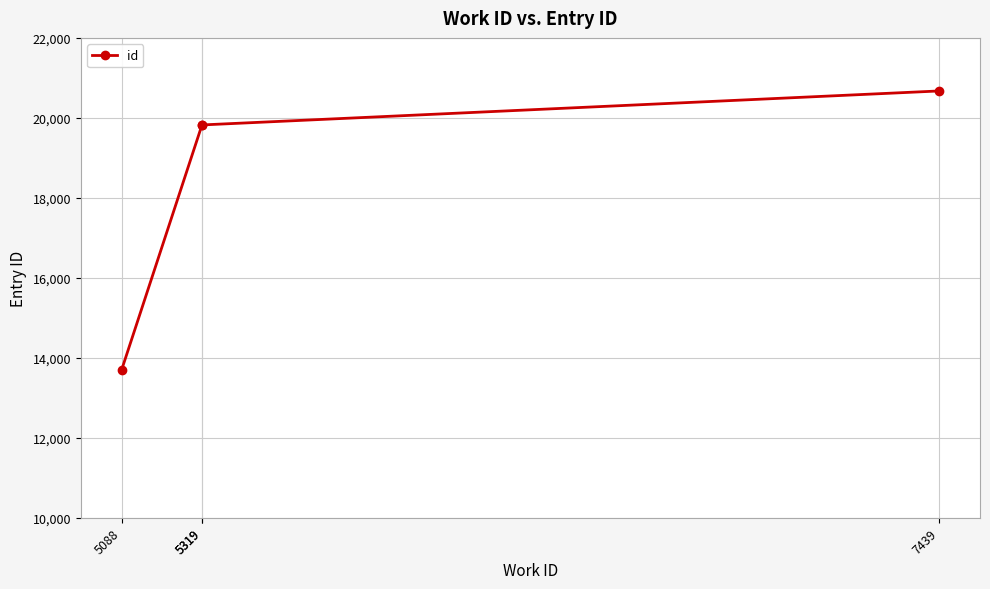

True or false: the data has more than 2 interior local peaks.

False